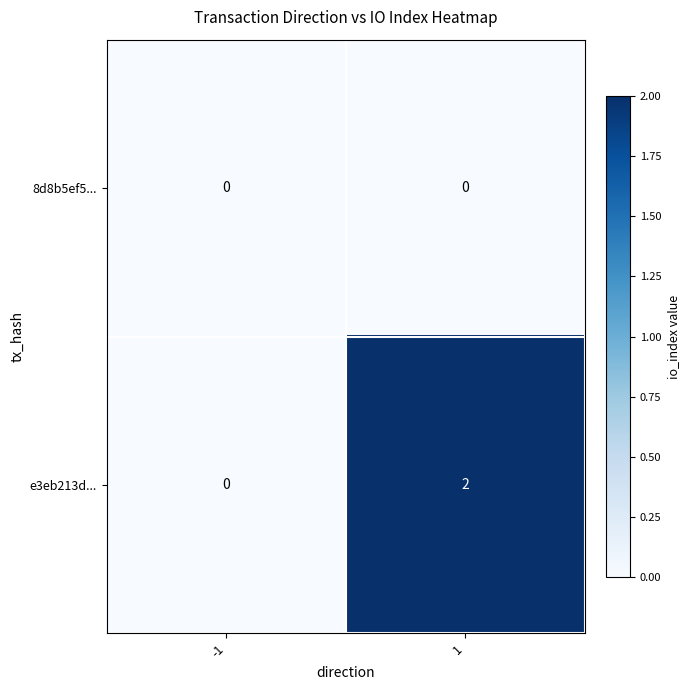

True or false: e3eb213d... has a value of 1 at -1.

False